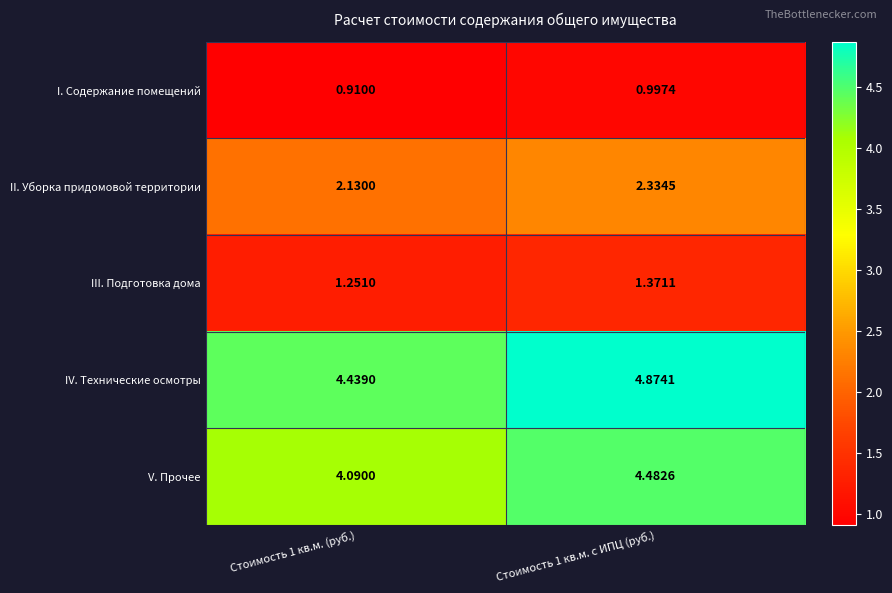

Which series has the widest spread of values?

IV. Технические осмотры